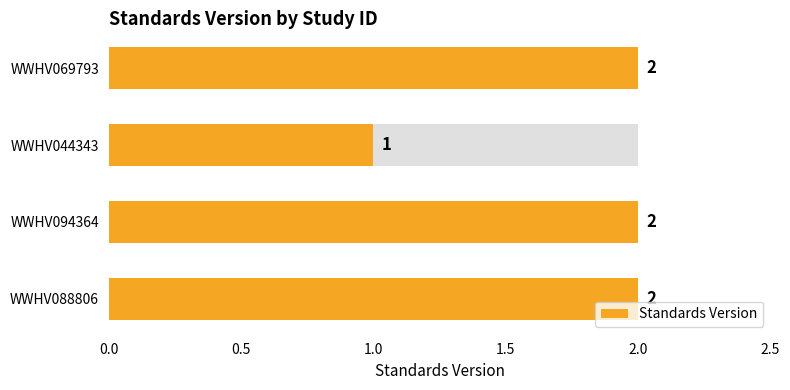

What position from the left is WWHV069793?

4